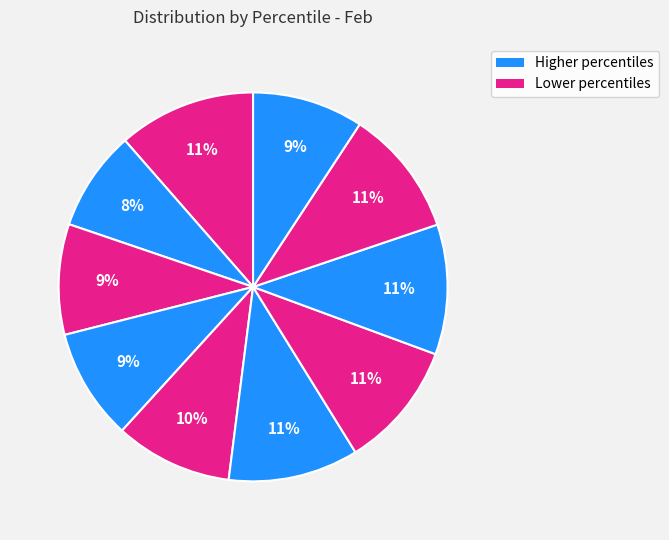

How many segments does this pie chart have?

10